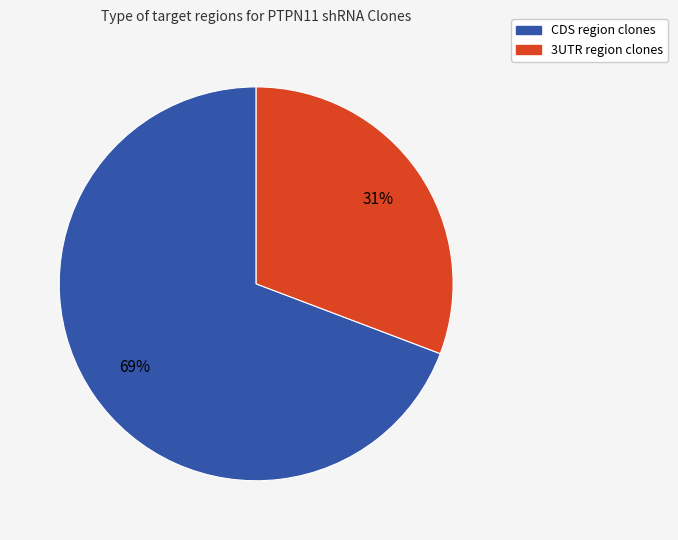

To the nearest percent, what portion does CDS region clones represent?

69%